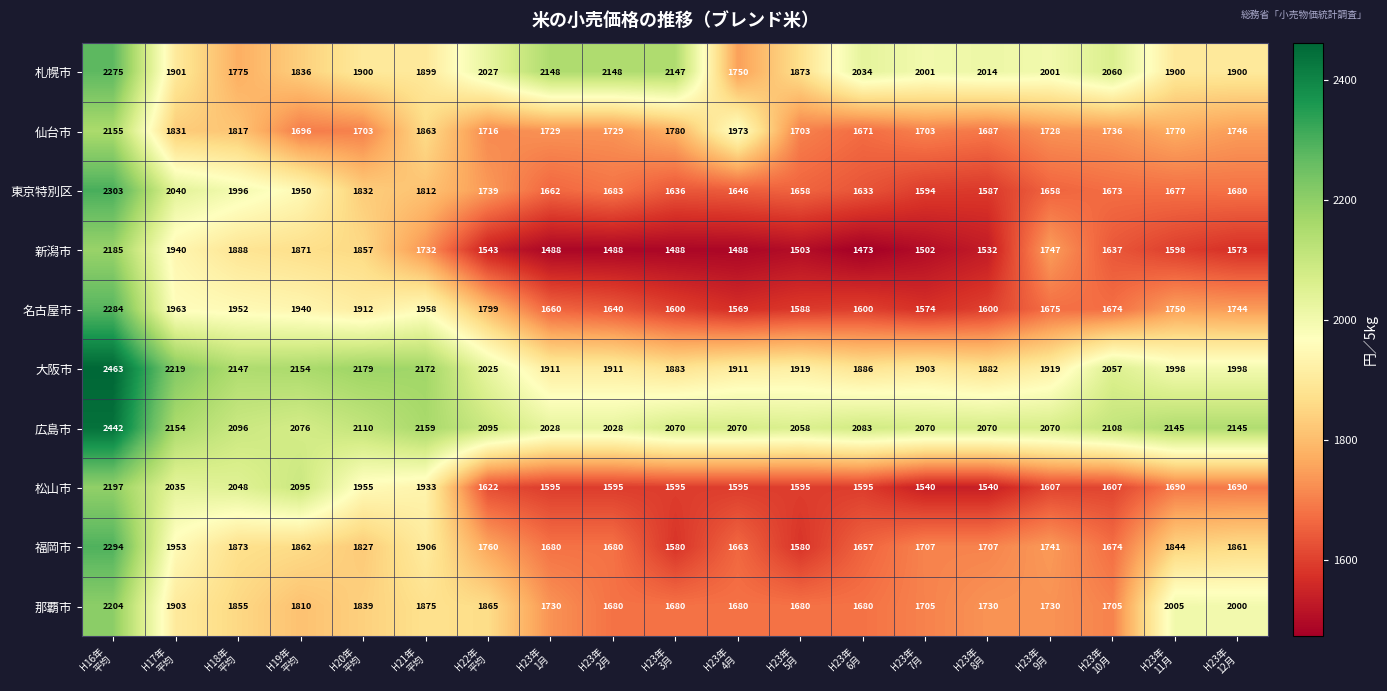

What is the difference between the maximum and second lowest values in the 新潟市 series?

697